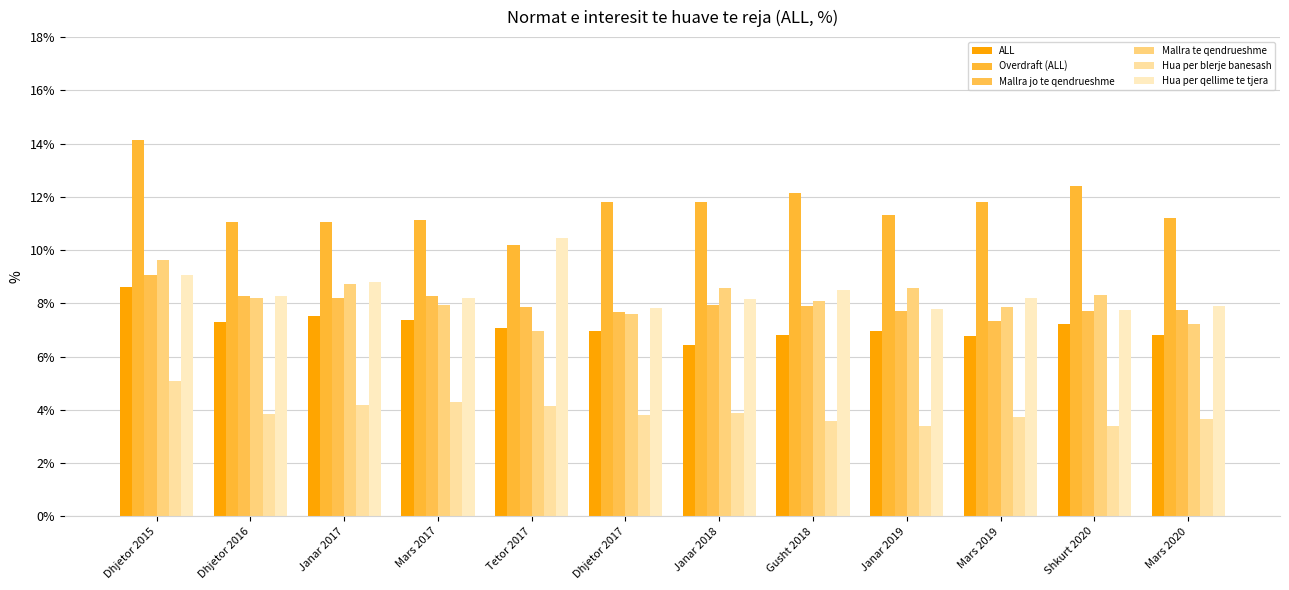

Between Janar 2017 and Janar 2018, which series saw the biggest shift?

ALL